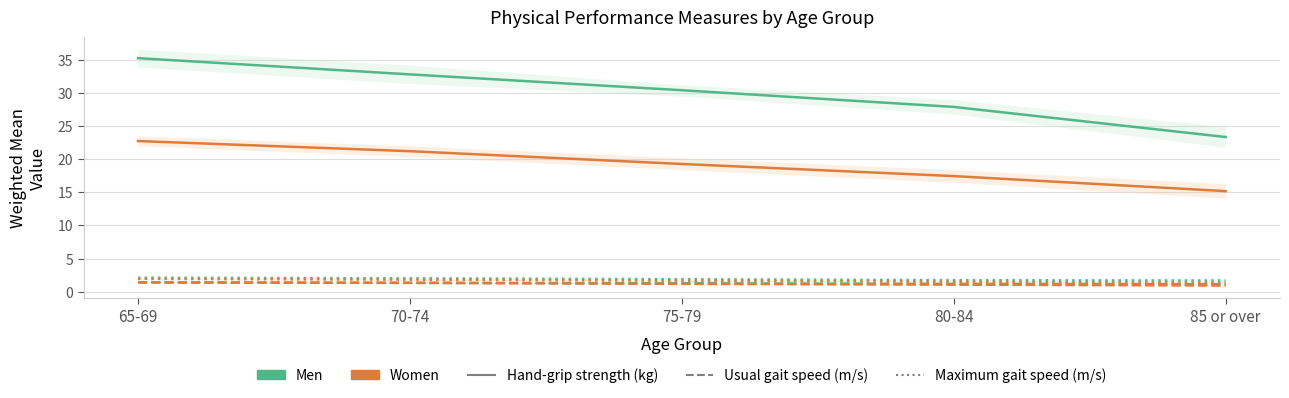

What are all the series names shown in the legend?

Men Hand-grip strength, Men Usual gait speed, Men Maximum gait speed, Women Hand-grip strength, Women Usual gait speed, Women Maximum gait speed